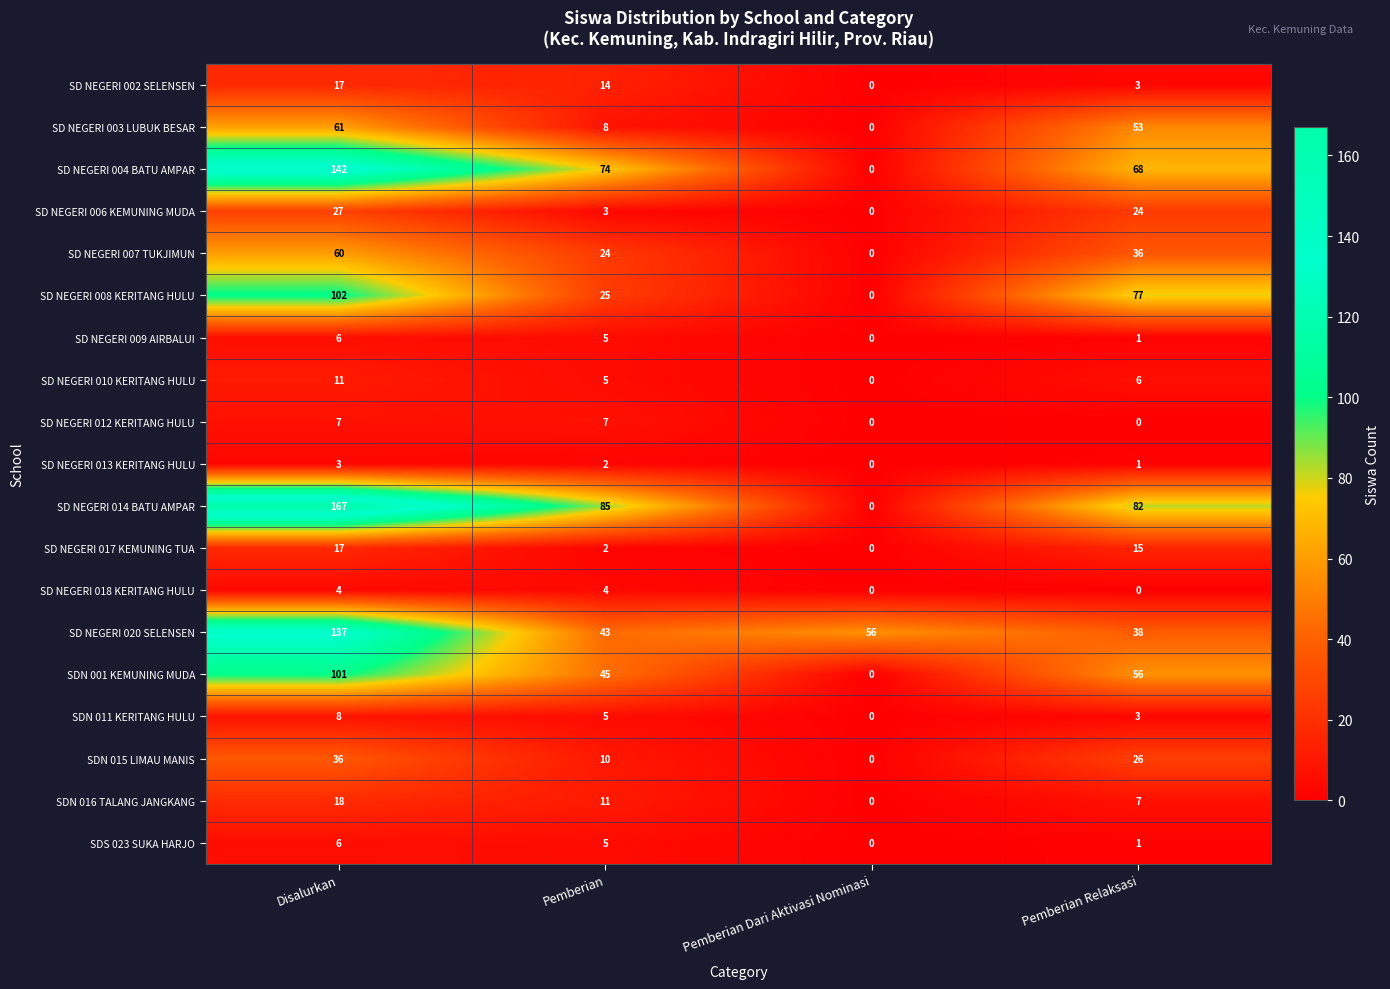

How many SD NEGERI 007 TUKJIMUN values are between 24 and 60?

3